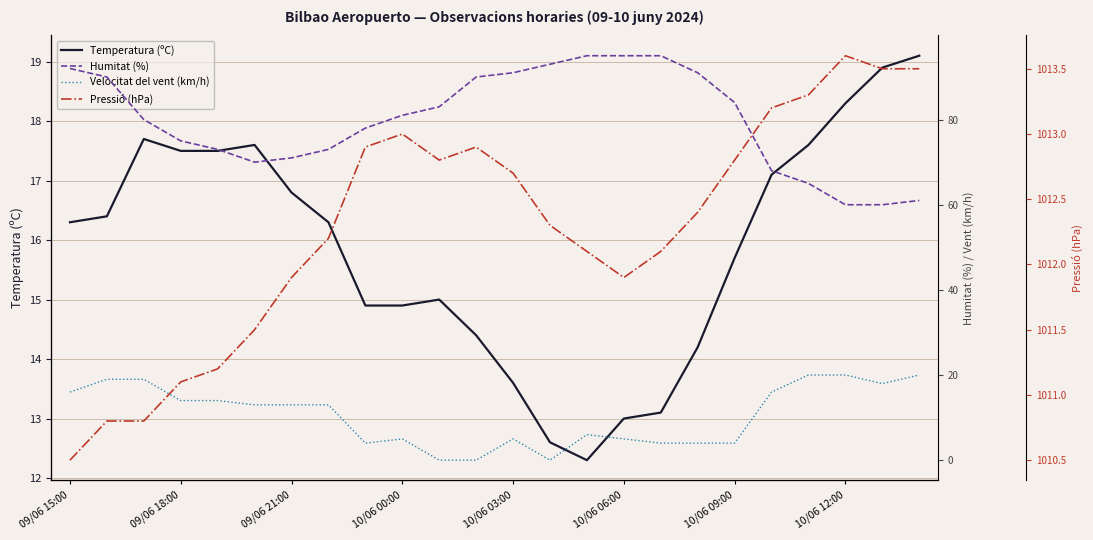

True or false: Temperatura (ºC) and Pressió (hPa) intersect in this chart.

False